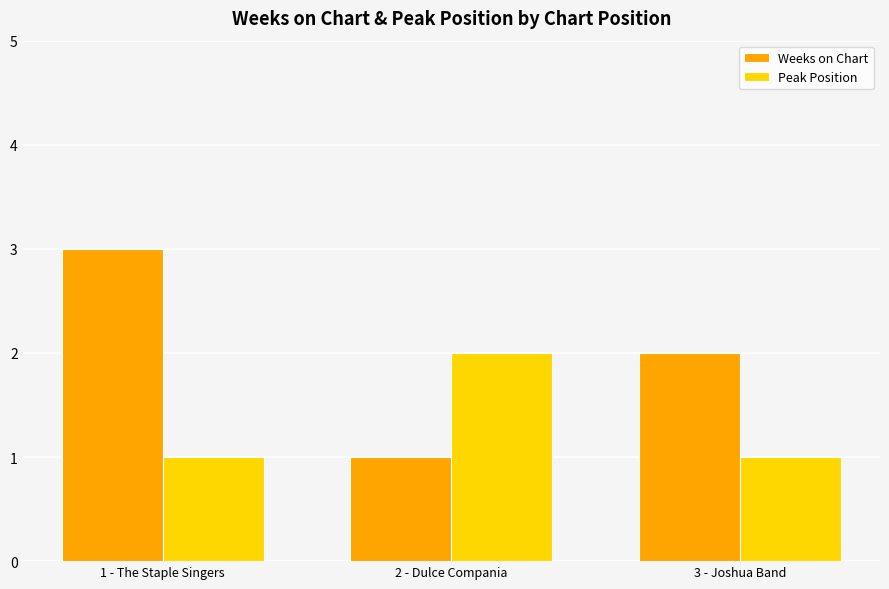

Which series has the largest range (max minus min)?

Weeks on Chart